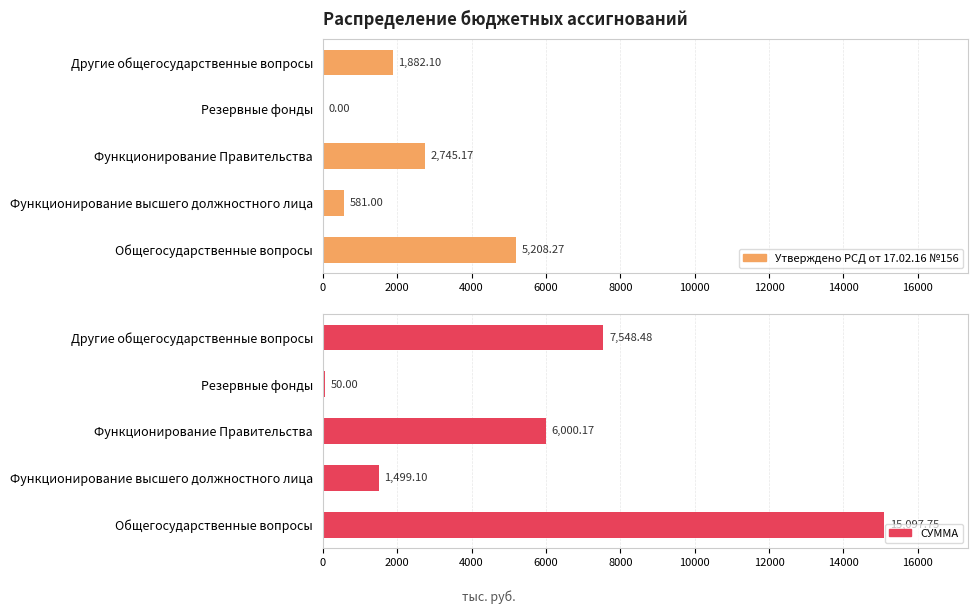

What is the value of the Утверждено РСД от 17.02.16 №156 bar at the 5th from the left?

1882.1